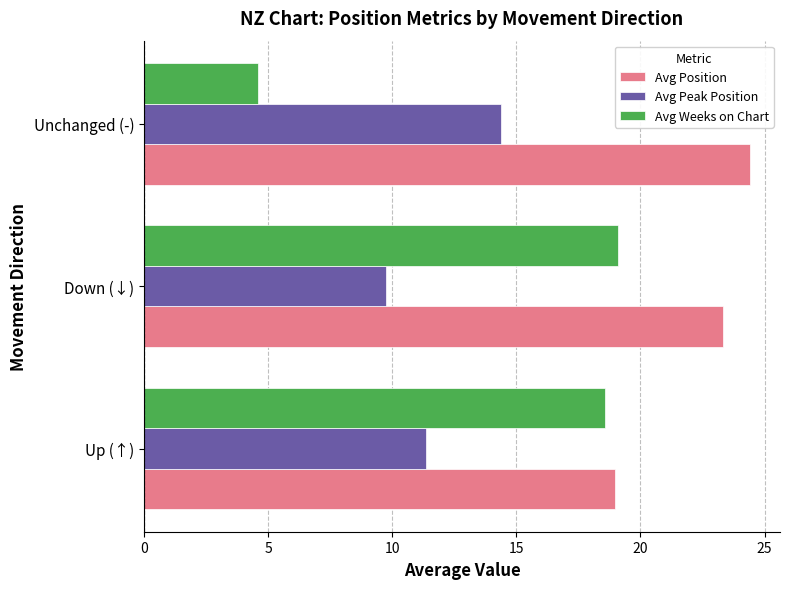

At how many categories does at least one series exceed 9?

3